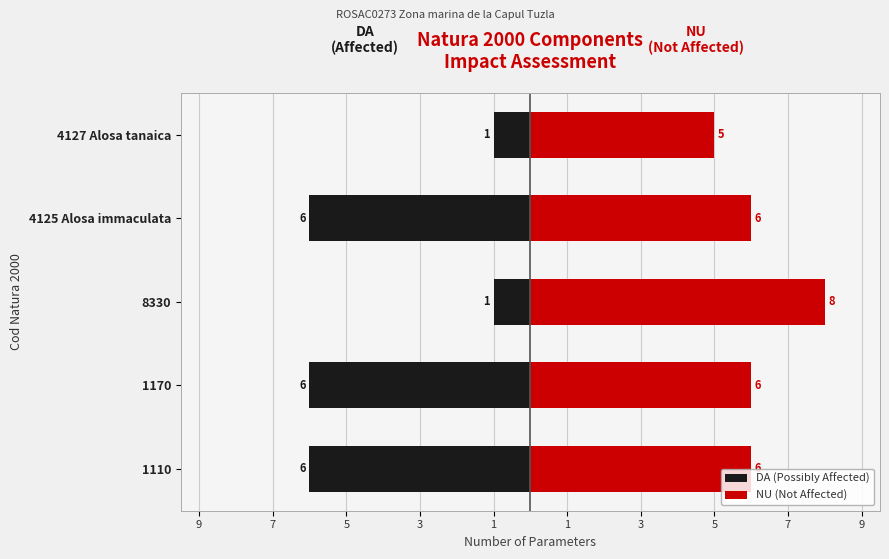

Reading left to right, list all the values displayed in this chart.

DA (Possibly Affected): -6	-6	-1	-6	-1
NU (Not Affected): 6	6	8	6	5